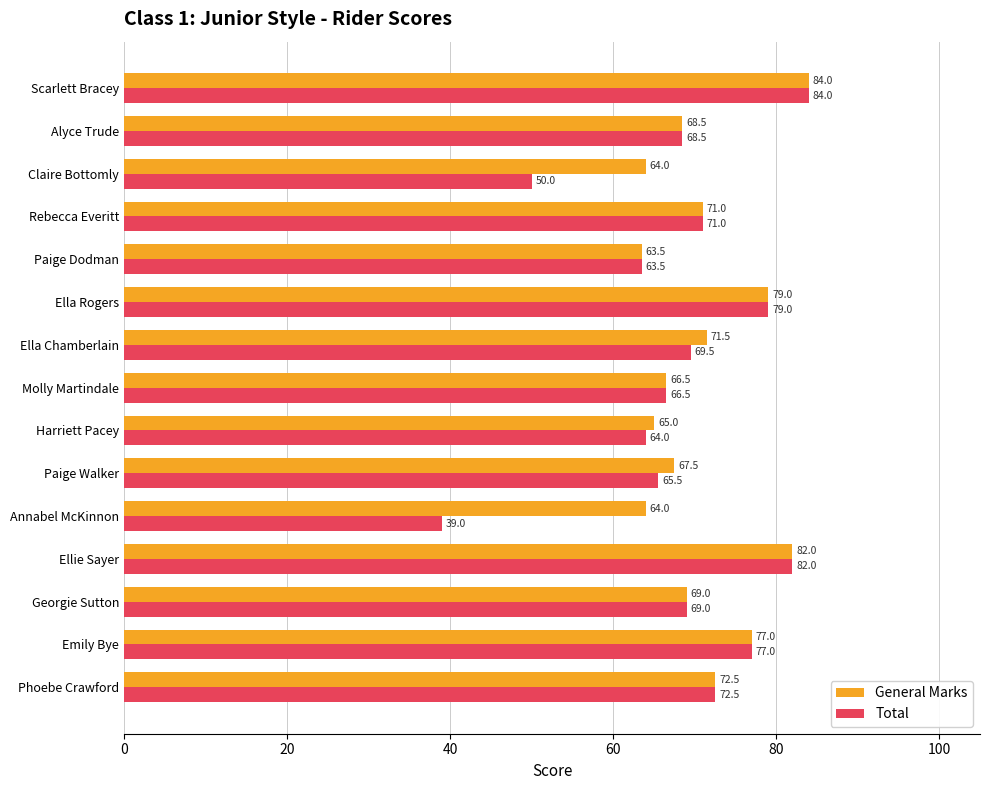

What is the minimum value for General Marks?

63.5